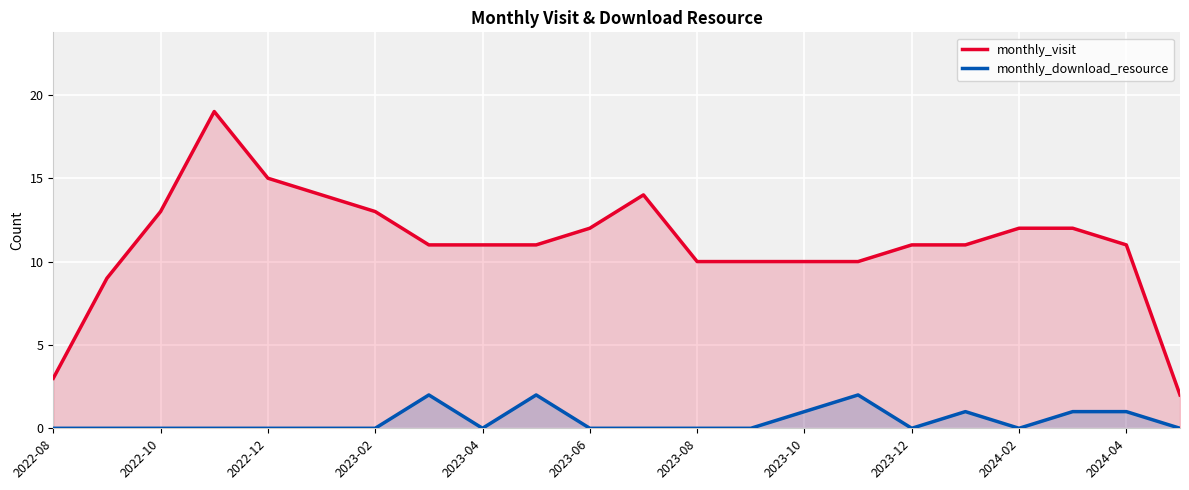

True or false: monthly_download_resource and monthly_visit cross at least once.

False